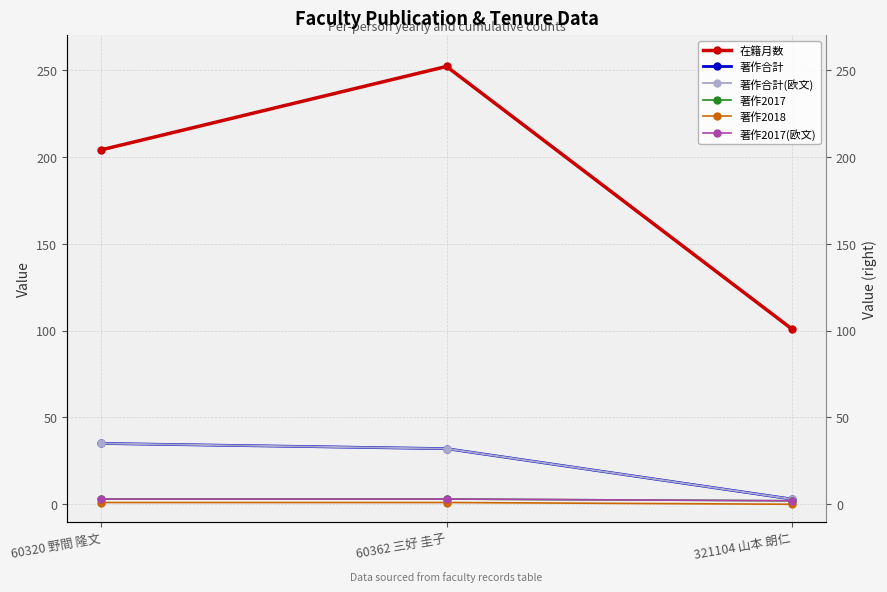

How many series are shown in this chart?

6